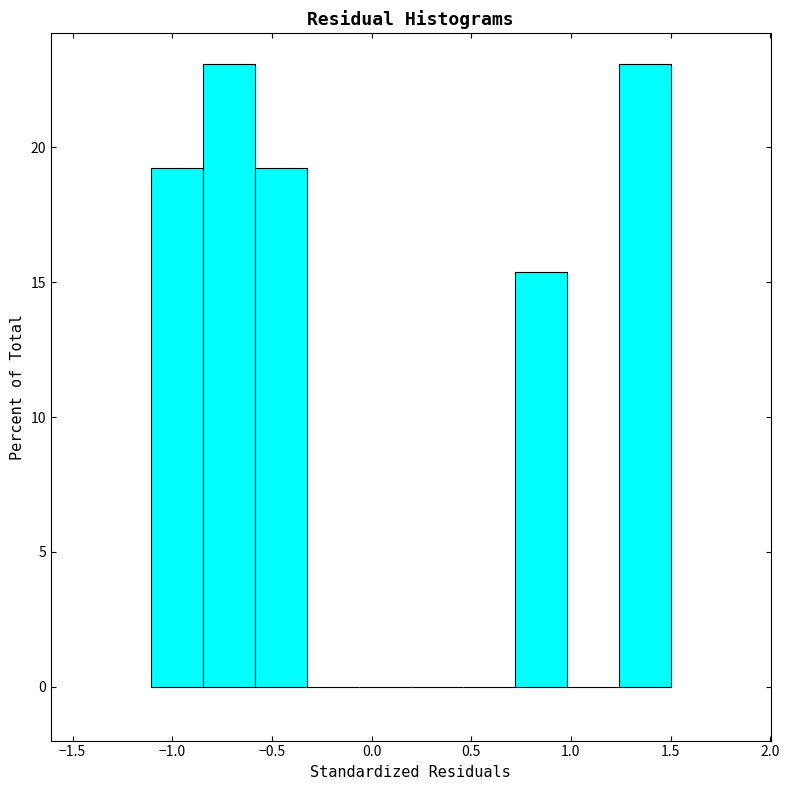

What is the height of the bar covering -1.10 to -0.85 on the x-axis? Neither the bar edges nor the heights are printed on the chart, so give them approximately, as read against the axes.

19.0